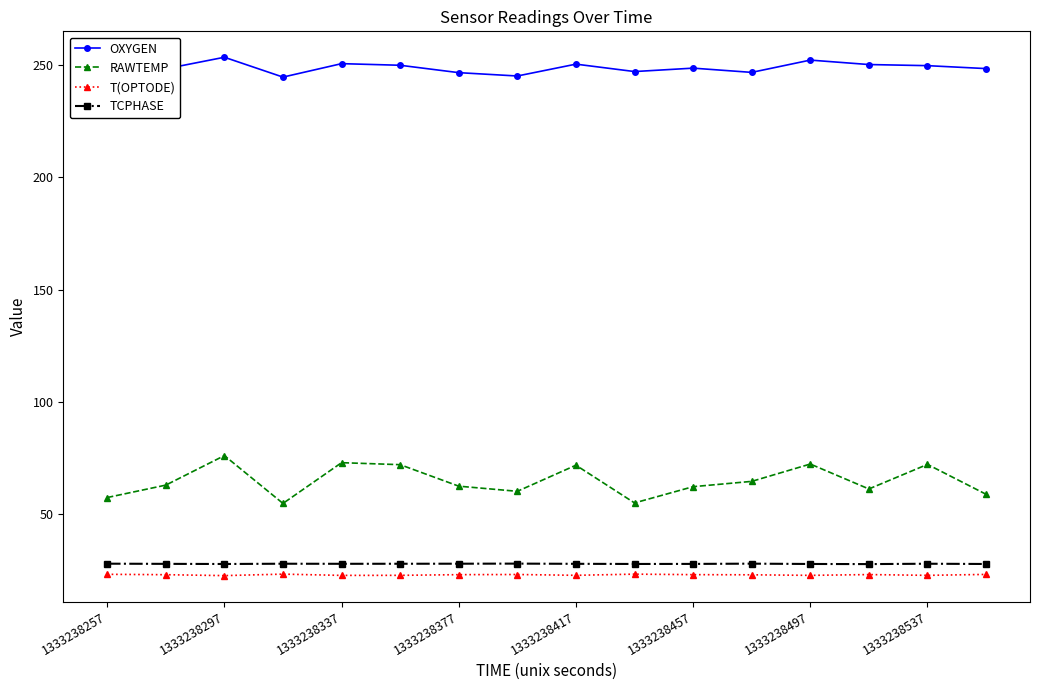

What is the value of the TCPHASE point at the 1st from the left?

28.1